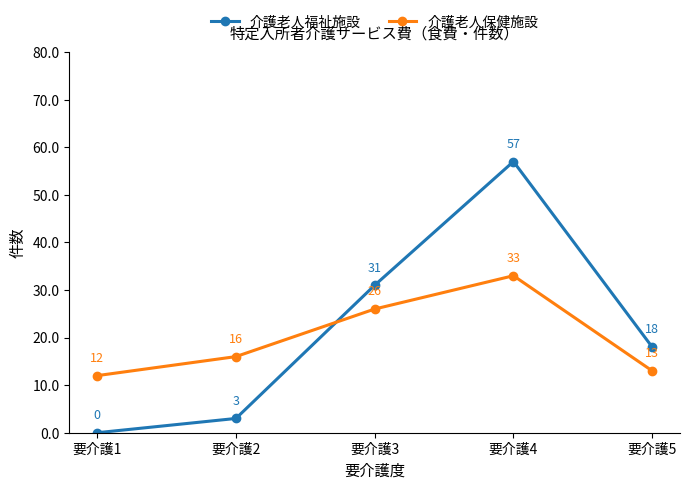

Where do 介護老人福祉施設 and 介護老人保健施設 first cross each other?

要介護2 and 要介護3